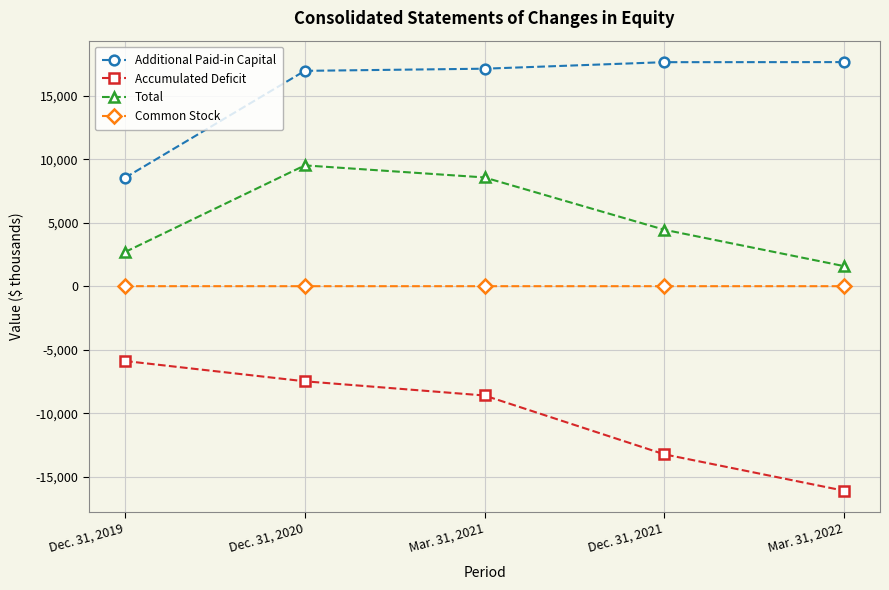

How many data points in Accumulated Deficit are above -8593?

2